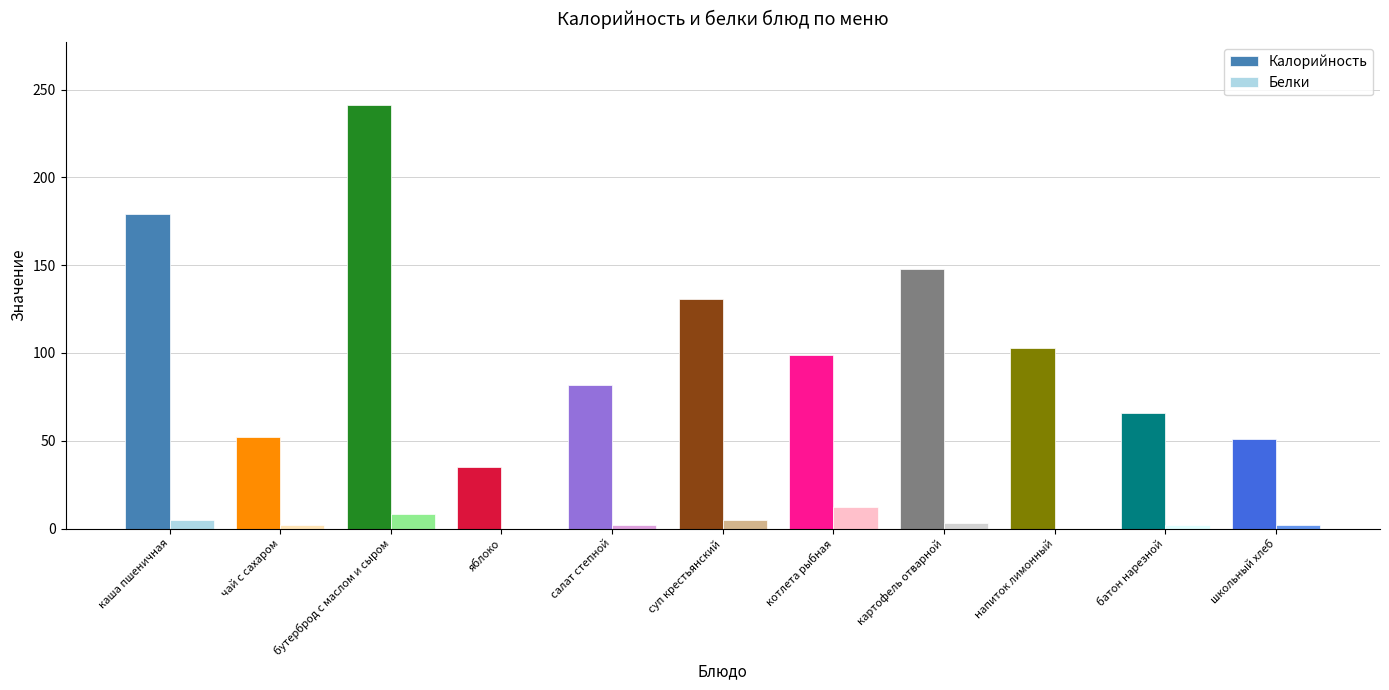

Which series has the largest range (max minus min)?

Калорийность